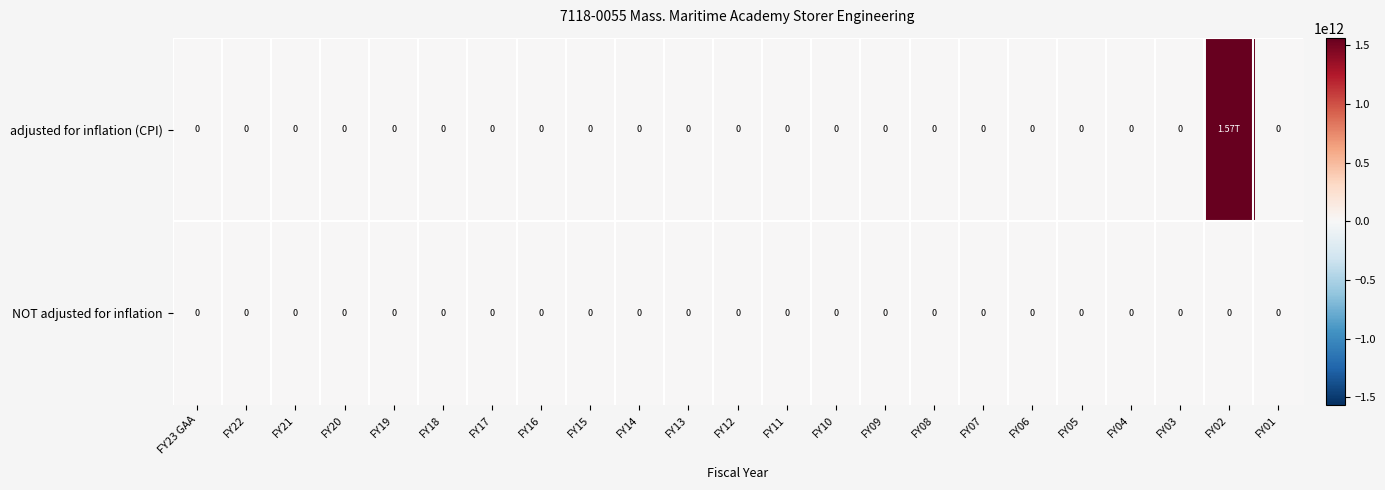

Rank the categories by row_0 value from lowest to highest.

FY23 GAA, FY22, FY21, FY20, FY19, FY18, FY17, FY16, FY15, FY14, FY13, FY12, FY11, FY10, FY09, FY08, FY07, FY06, FY05, FY04, FY03, FY01, FY02